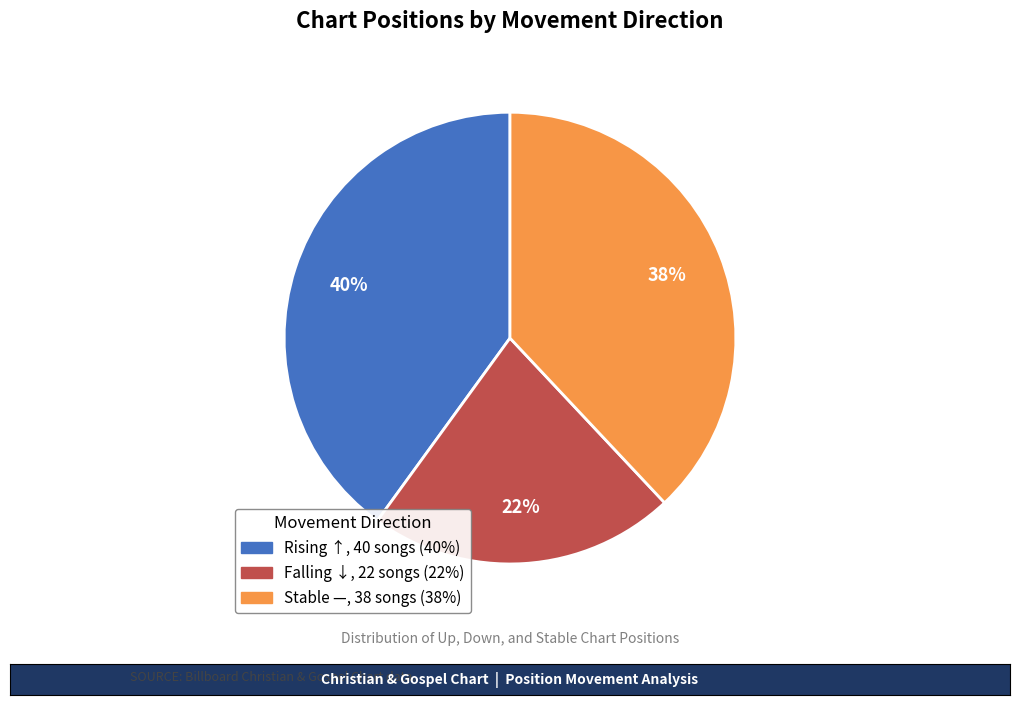

Is there a majority slice in this chart?

No